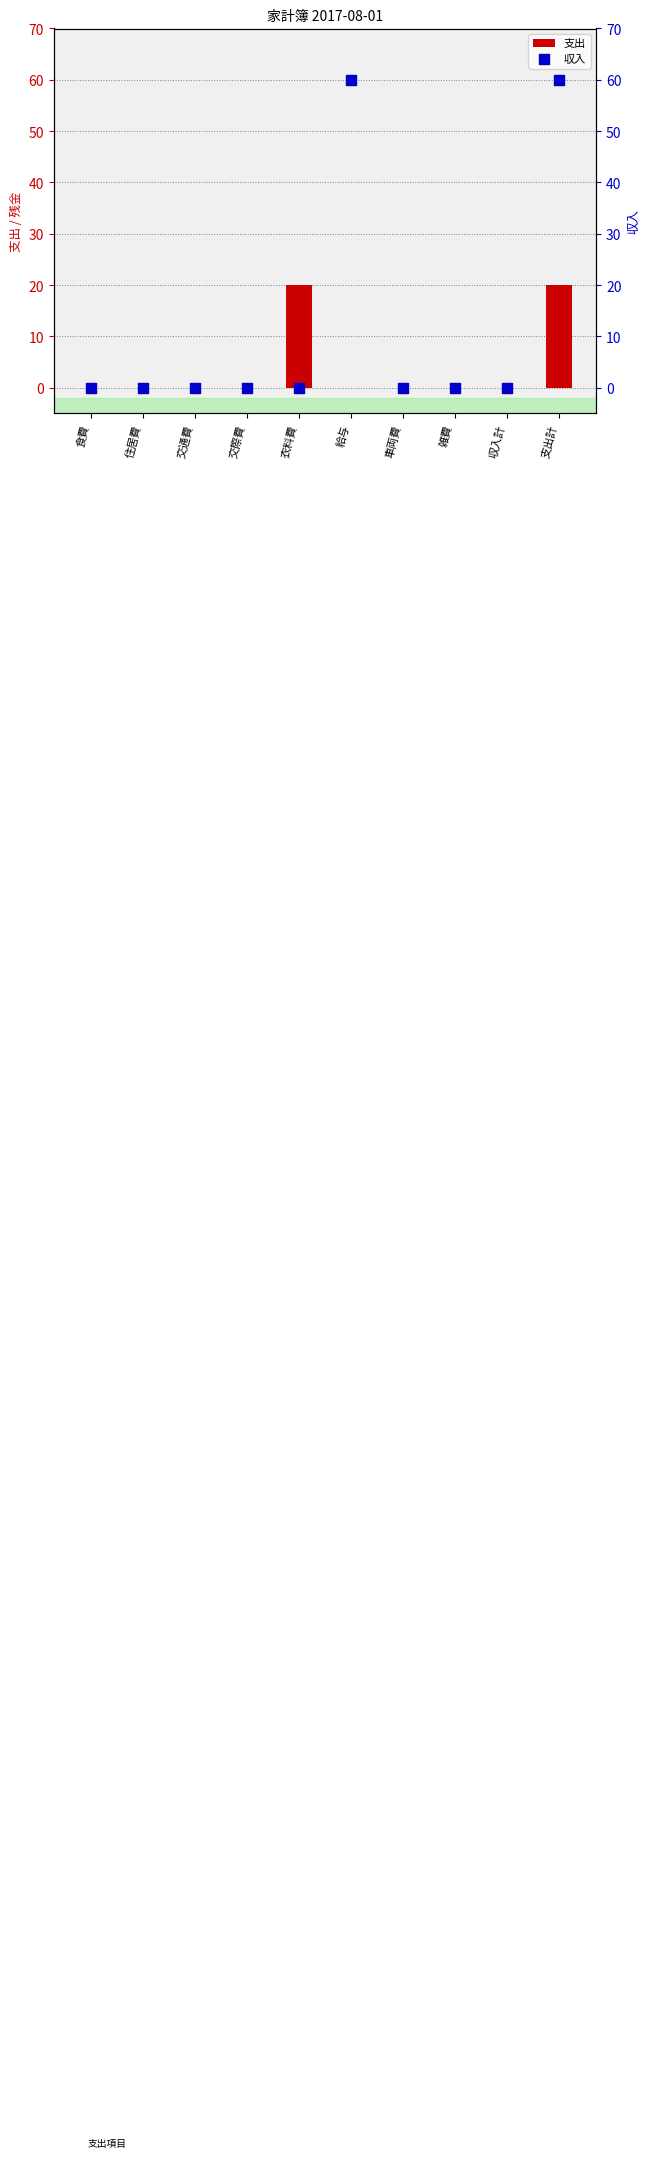

At how many categories does at least one series exceed 39?

2